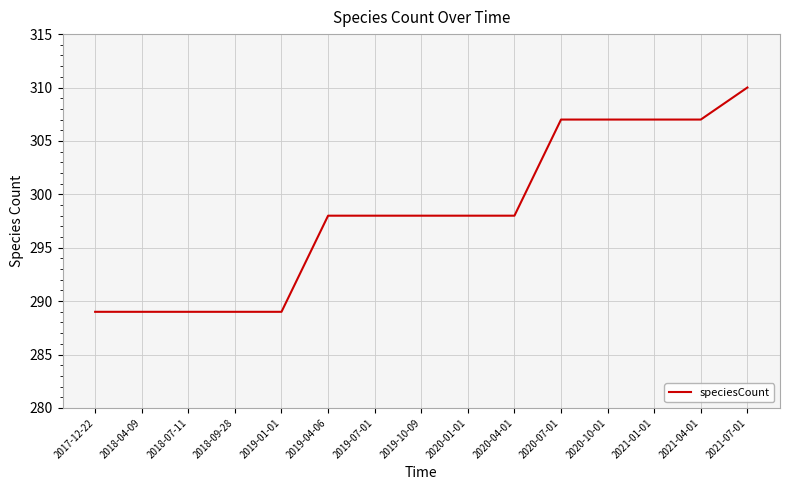

What position from the left is 2021-07-01?

15